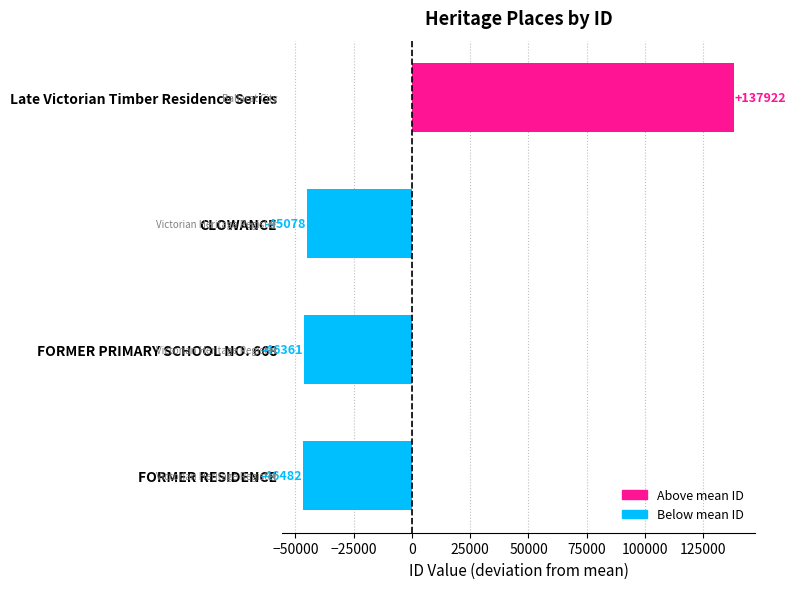

Reading right to left, extract all data points from this chart.

Late Victorian Timber Residence Series=137921.8	CLOWANCE=-45078.2	FORMER PRIMARY SCHOOL NO. 668=-46361.2	FORMER RESIDENCE=-46482.2